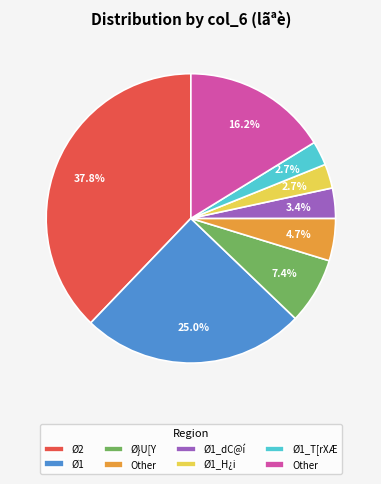

Count the number of slices in the pie.

8